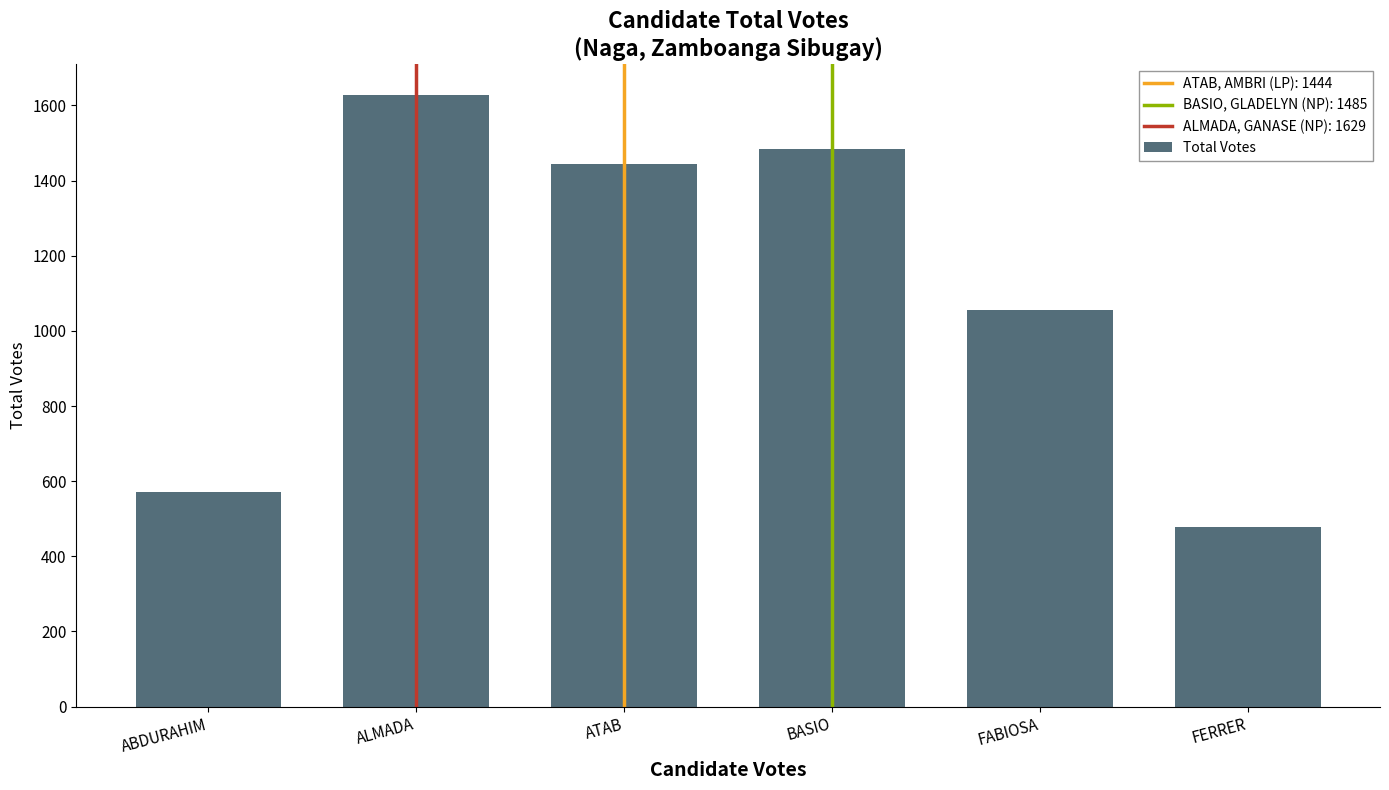

Reading left to right, what are all the values shown in this chart?

571	1629	1444	1485	1055	479